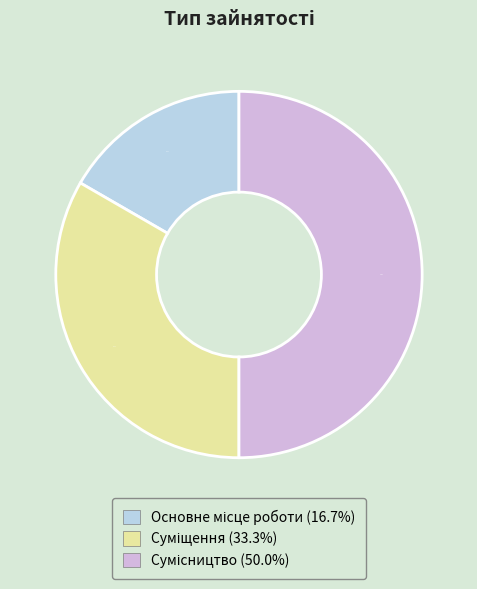

Does any single category account for the majority?

No